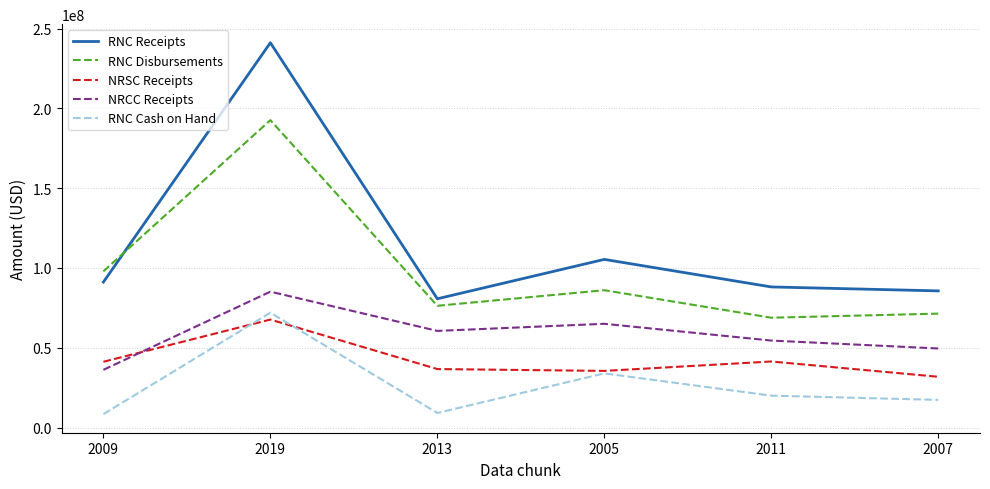

Between 2009 and 2011, which series saw the biggest shift?

RNC Disbursements